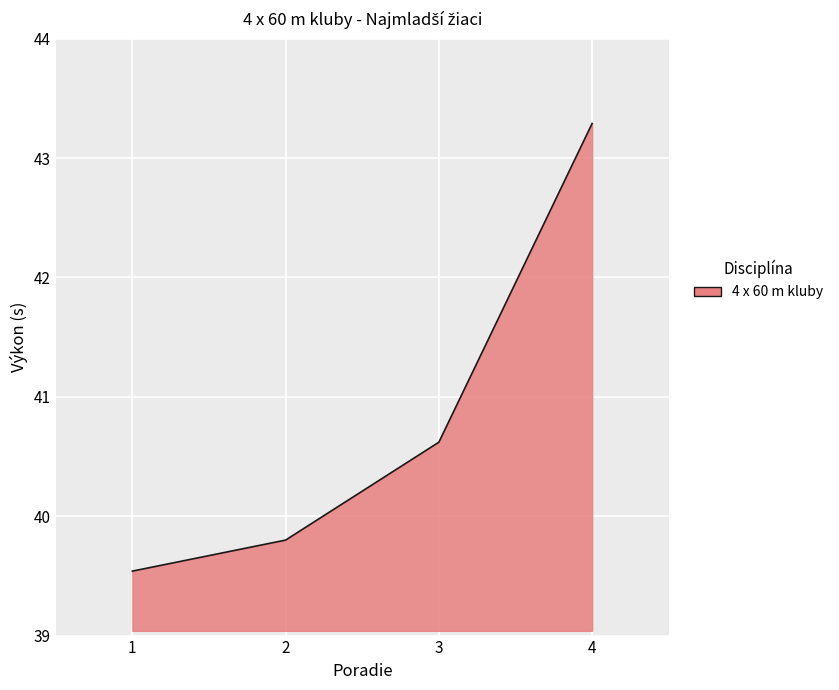

What is the average value?

40.8